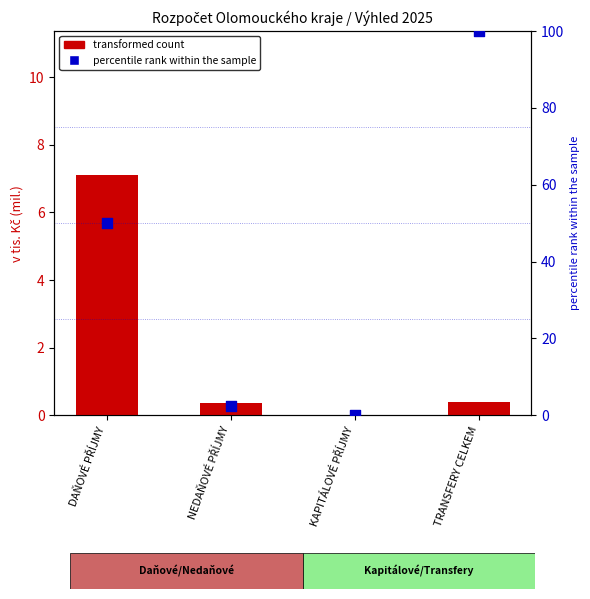

Which series has the largest total across all categories?

percentile rank within the sample